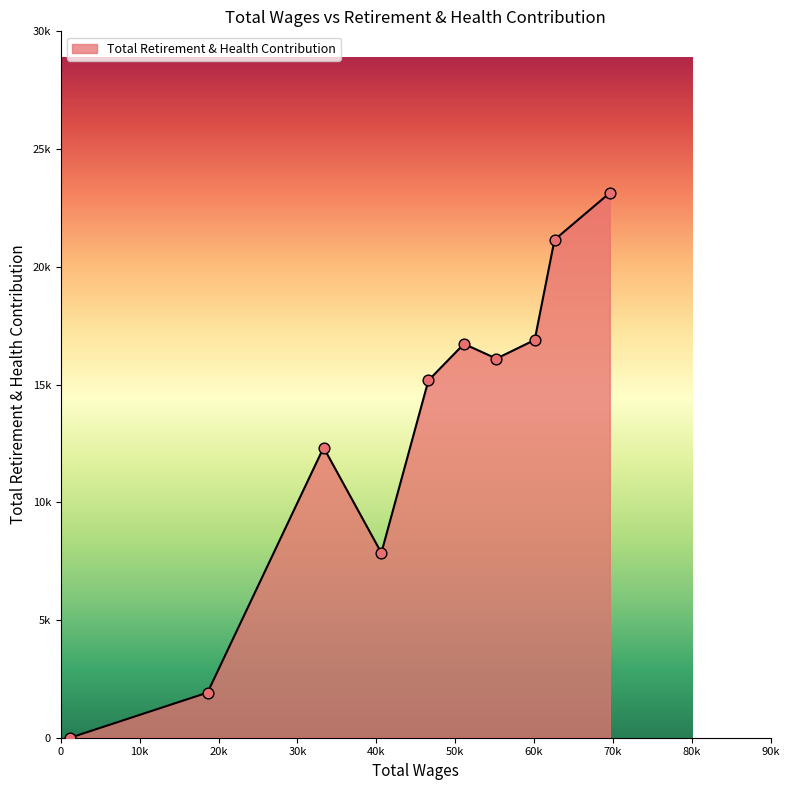

Is this an area chart (filled region under the line)?

Yes